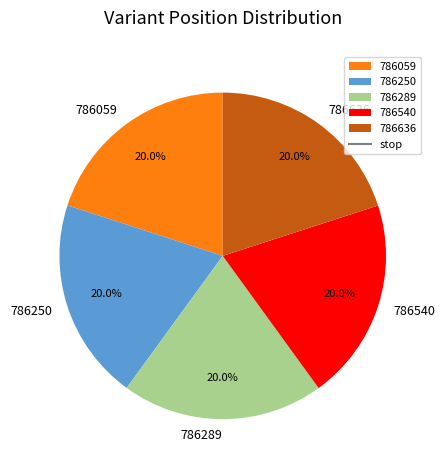

To the nearest percent, what is the combined percentage of 786250 and 786289?

40%